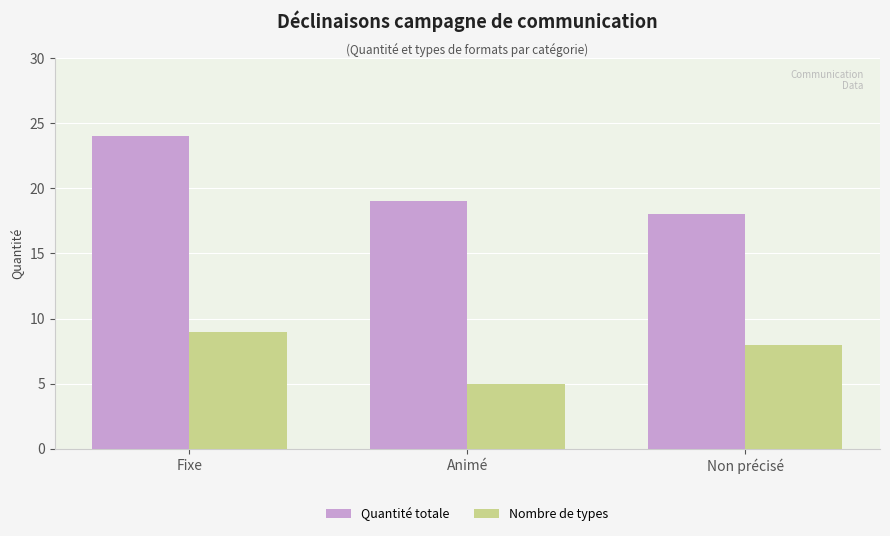

How many data points in Quantité totale are less than 19?

1